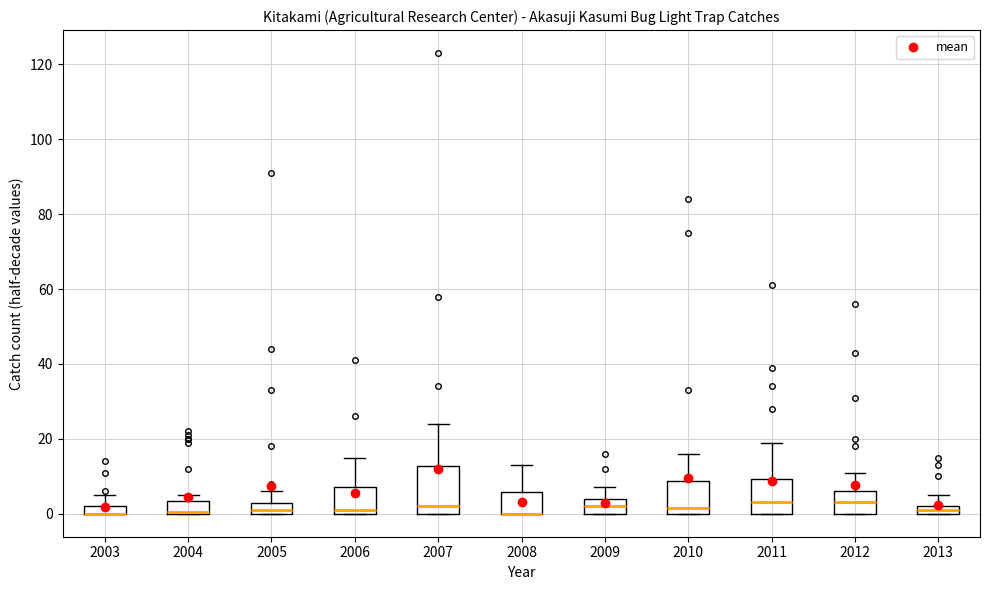

Where is the lower edge of the box at x = 2004 on the y-axis? The values are not printed on the chart, so give them approximately, as read against the axis.

0